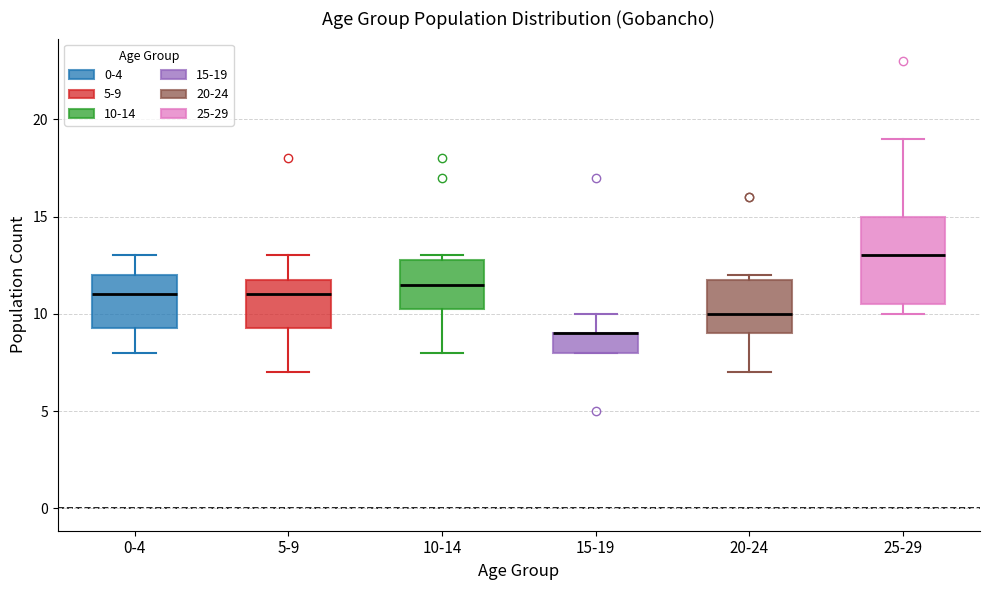

Reading left to right, transcribe this box plot: for each box, give where its median line is, the range the box spans, and where its two whiskers end, as read against the y-axis. The values are not printed on the chart, so give them approximately, as read against the axis.

0-4: median 11.0, box 9.5 to 12.0, whiskers 8.0 to 13.0
5-9: median 11.0, box 9.5 to 12.0, whiskers 7.0 to 13.0
10-14: median 11.5, box 10.5 to 13.0, whiskers 8.0 to 13.0 (just above the box's upper edge)
15-19: median 9.0 (drawn on the box's upper edge), box 8.0 to 9.0, whiskers 8.0 to 10.0
20-24: median 10.0, box 9.0 to 12.0, whiskers 7.0 to 12.0 (just above the box's upper edge)
25-29: median 13.0, box 10.5 to 15.0, whiskers 10.0 to 19.0